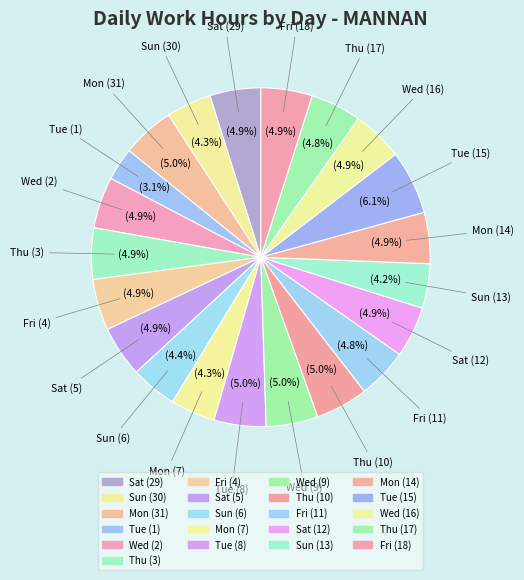

Does any single category account for the majority?

No